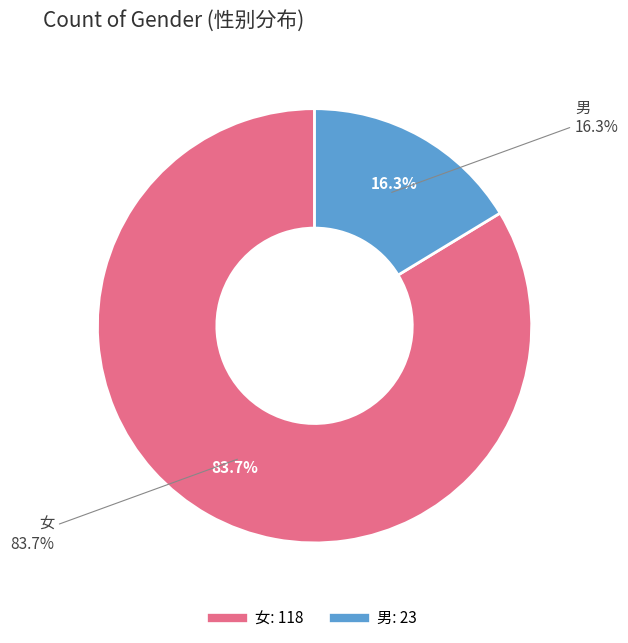

Combined, what portion of the pie is 女 and 男?

100.0%